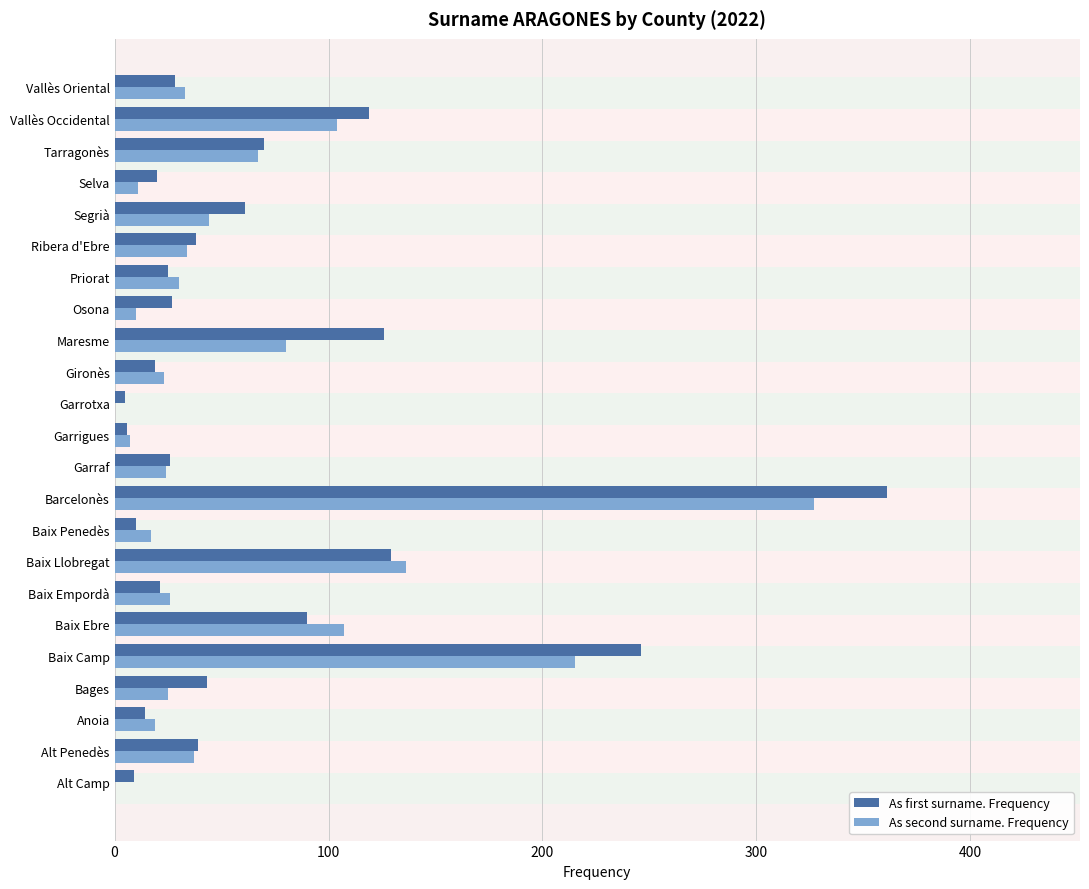

At how many categories does at least one series exceed 138?

2